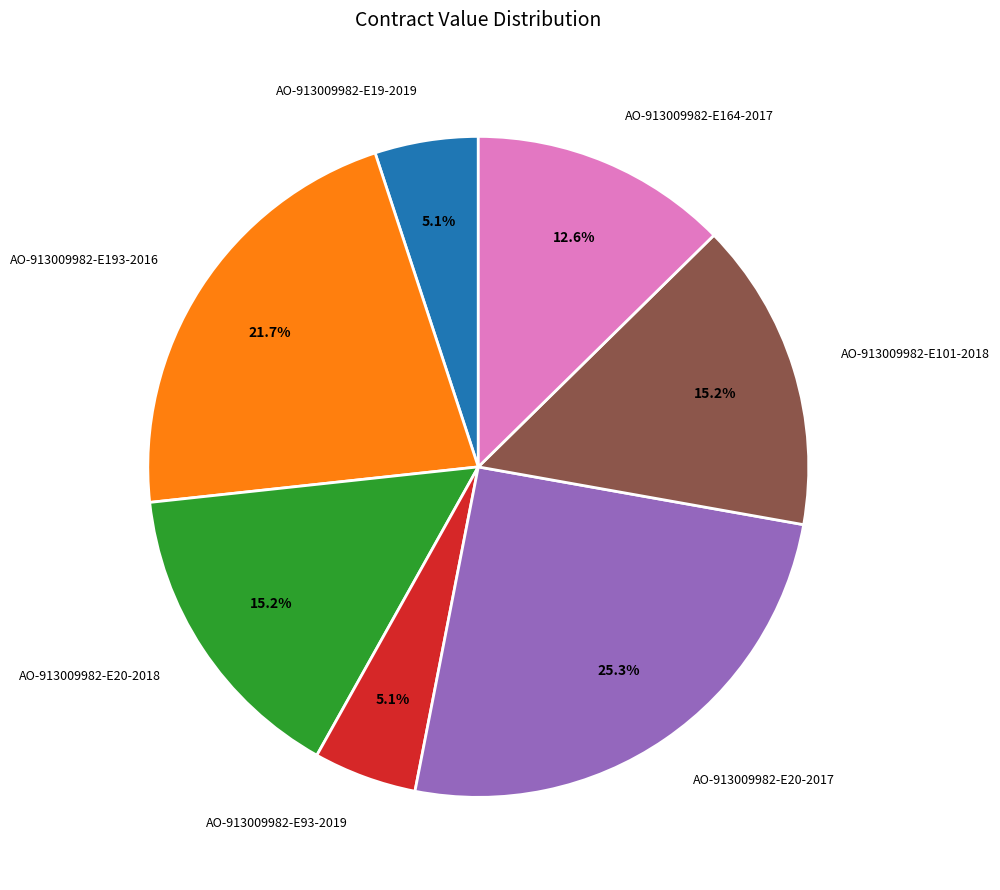

Is there a majority slice in this chart?

No